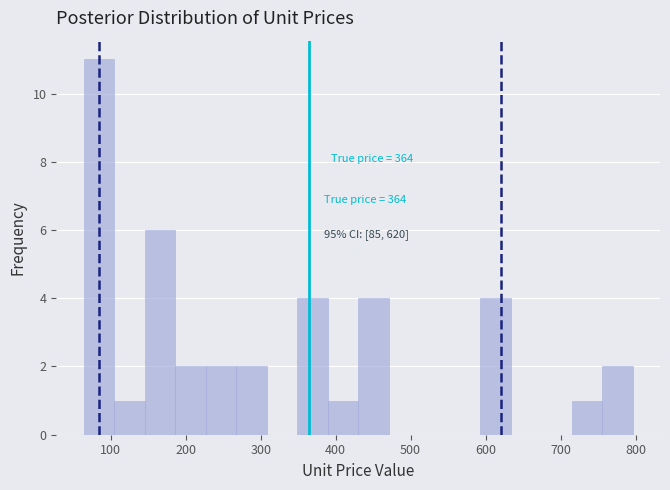

Which range on the x-axis has the tallest bar?

60 to 100